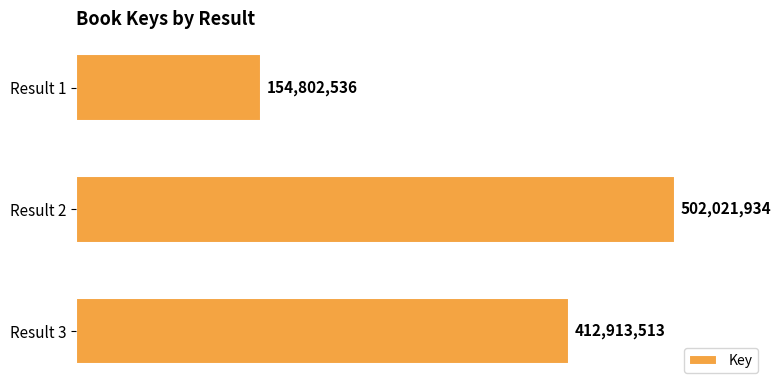

What is the difference between the maximum and minimum values?

347219398